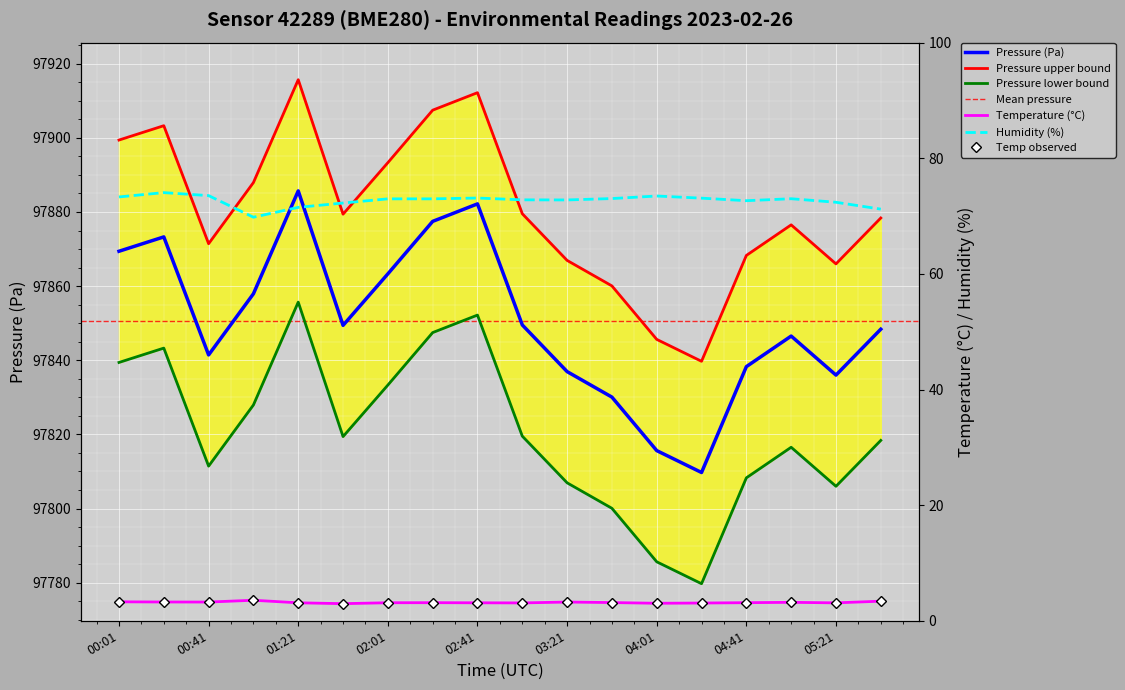

What position from the left is 05:41?

18